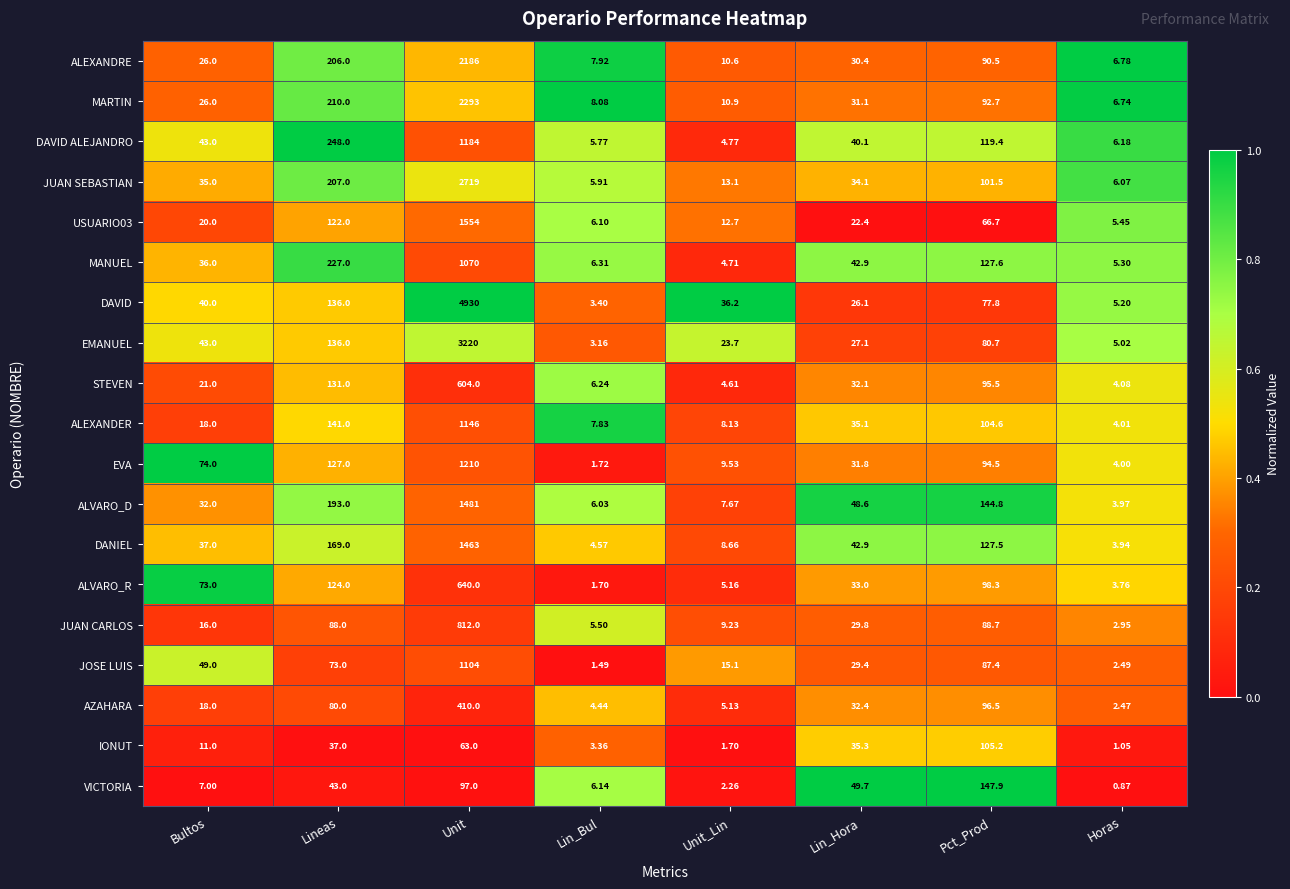

Which series has the largest total across all categories?

DAVID